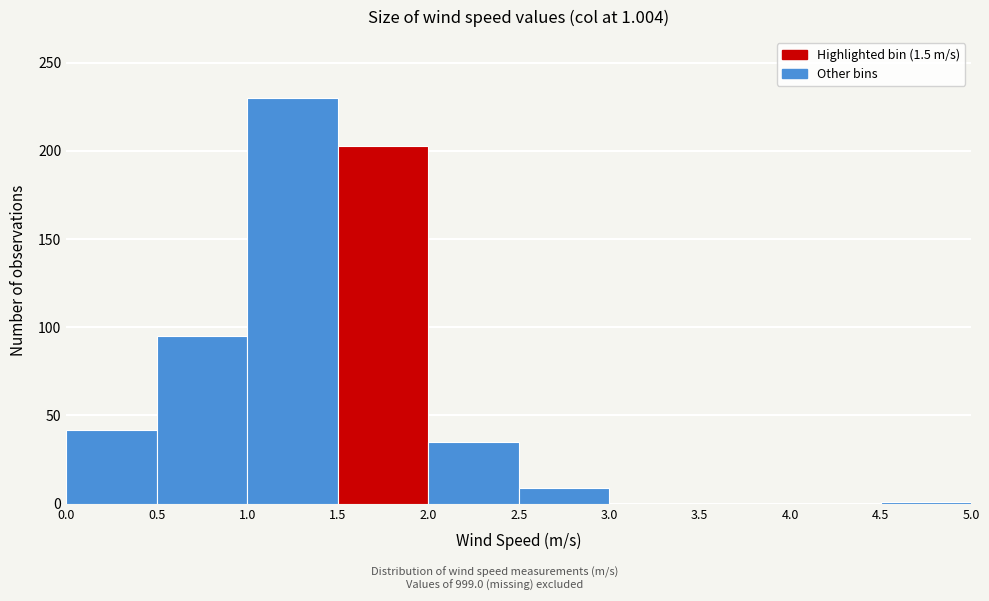

Over which range of the x-axis is the bar tallest?

1.0 to 1.5